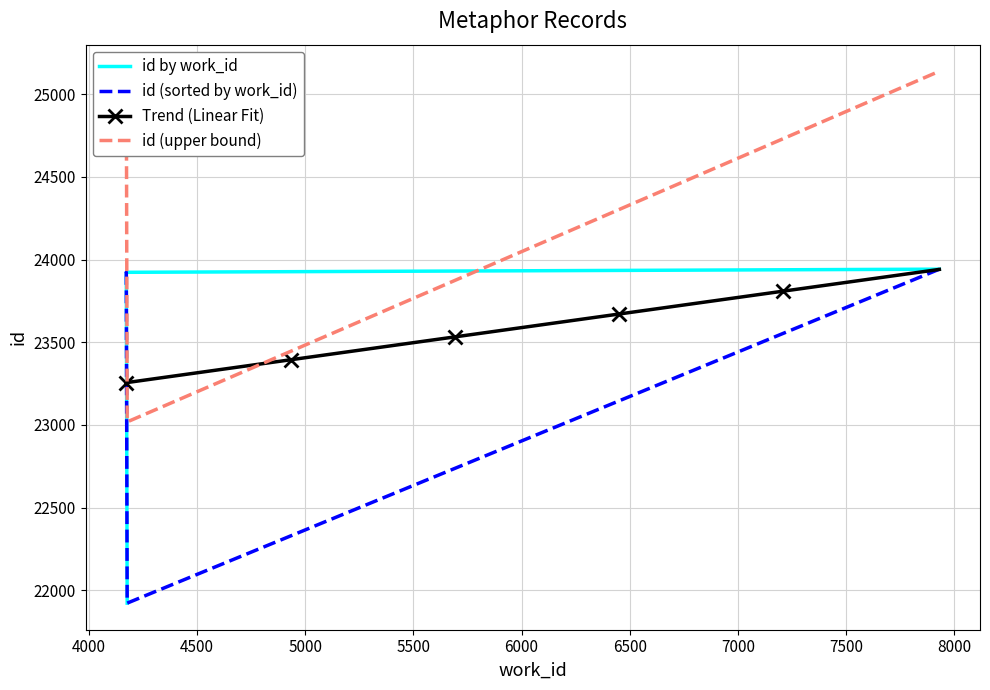

What is the value of the Trend (Linear Fit) point at the 40th from the left?

23525.4